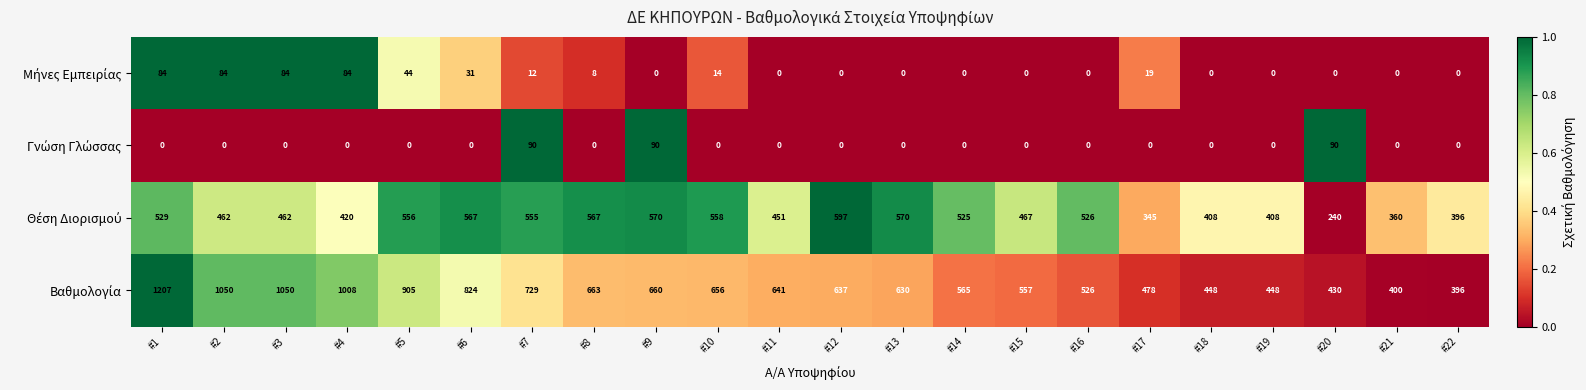

What is the spread (max minus min) of values at #2?

1050